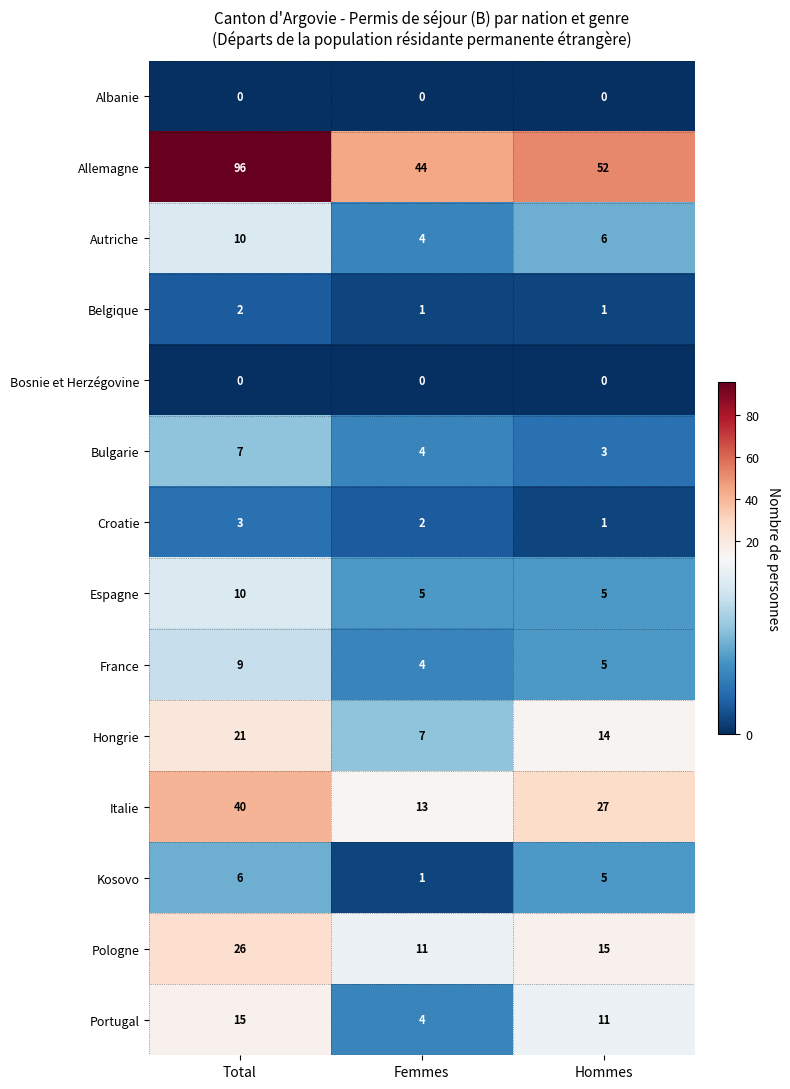

The value of France at Femmes is 7. True or false?

False